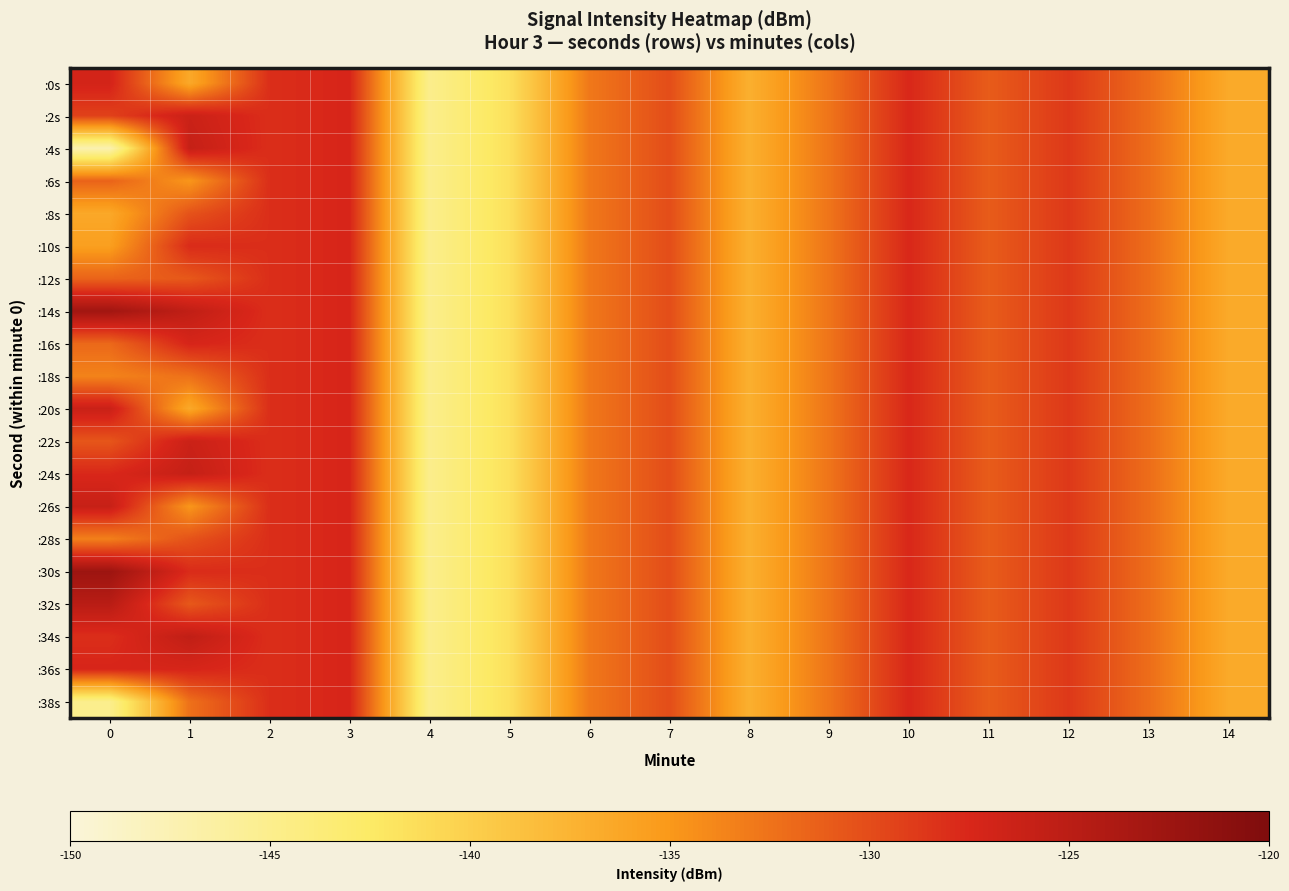

List the series in order of their peak value, highest first.

:30s, :14s, :32s, :34s, :4s, :24s, :26s, :20s, :2s, :22s, :0s, :16s, :36s, :6s, :8s, :10s, :12s, :18s, :28s, :38s